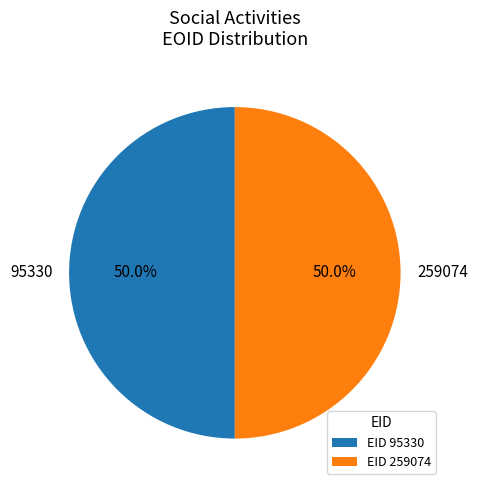

Rank the categories by value from lowest to highest.

95330, 259074